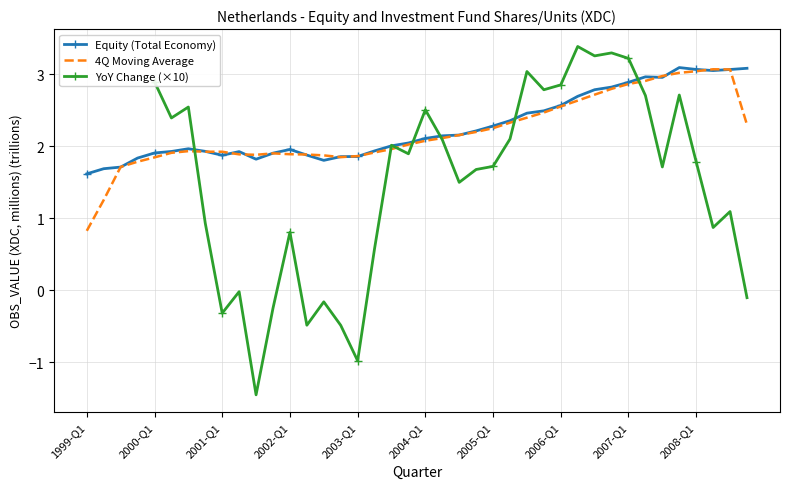

The value of 4Q Moving Average at 17 is 1.9. True or false?

True